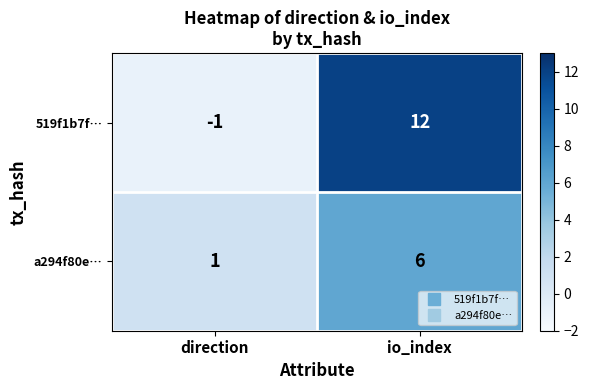

At which category is the sum across all series the highest?

io_index